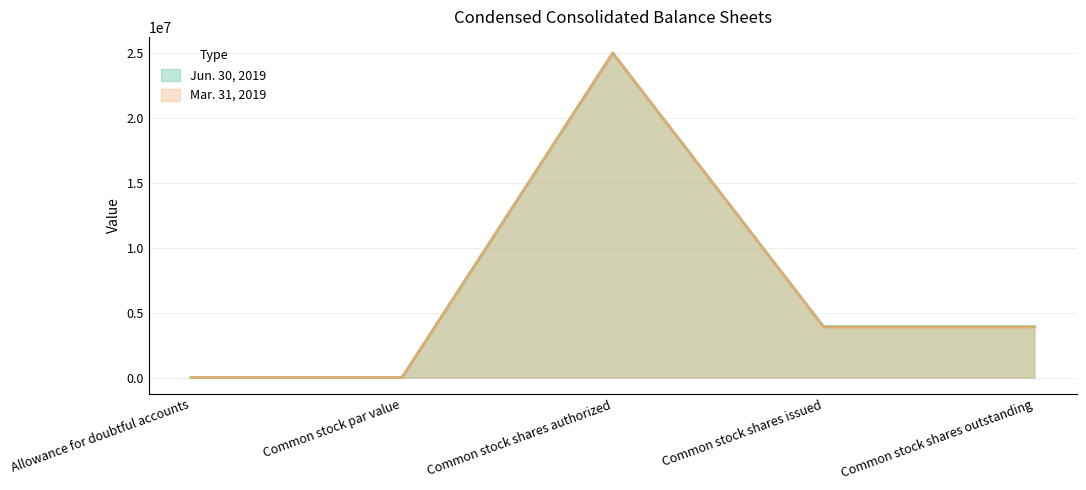

The Mar. 31, 2019 series shows 3890138 at Common stock shares issued. True or false?

True